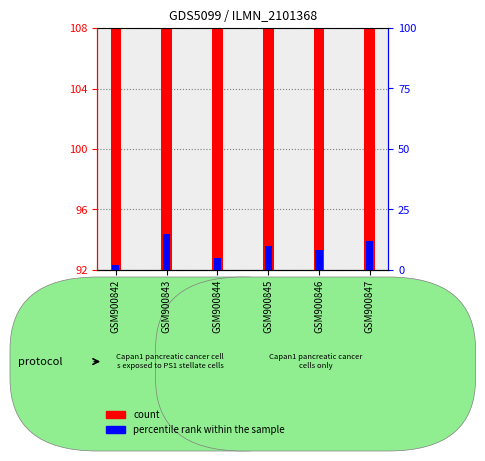

How many data points does each series have?

6